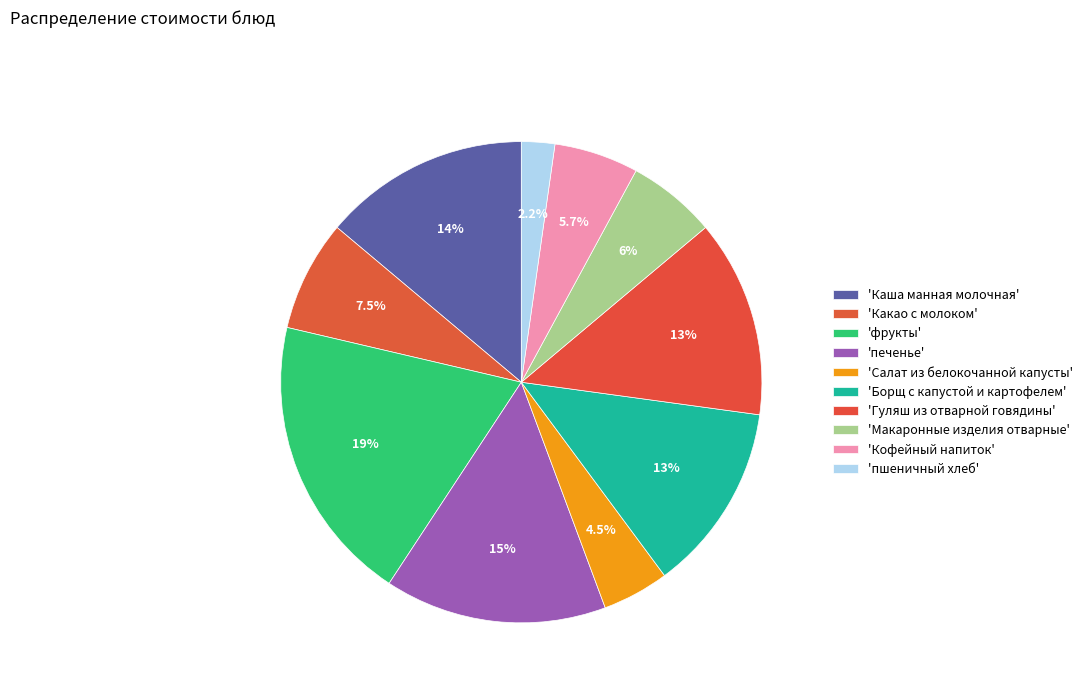

Count the number of slices in the pie.

10